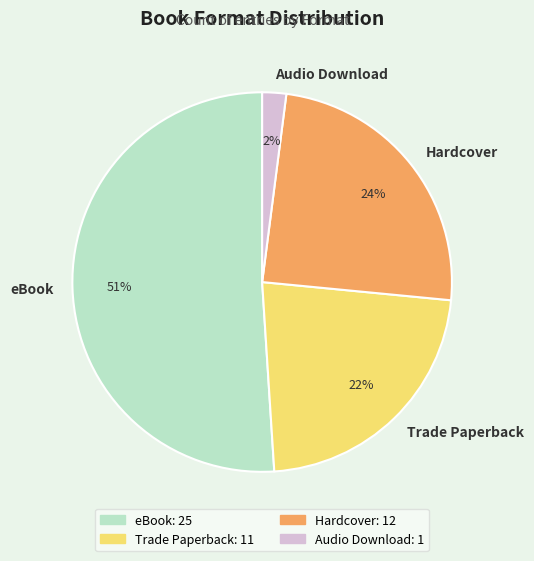

Count the number of slices in the pie.

4